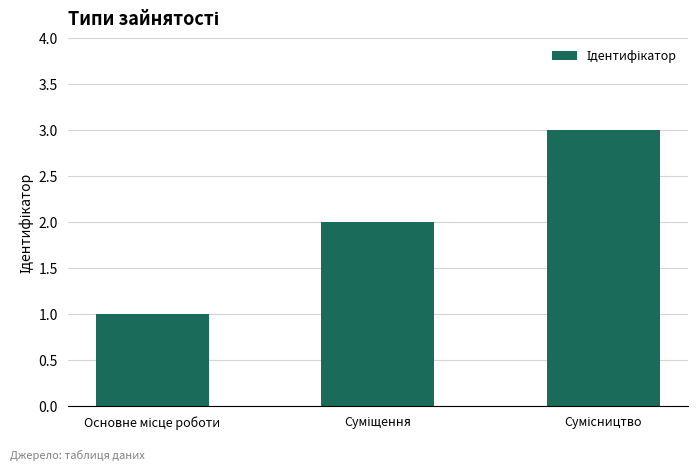

What is the sum of all values?

6